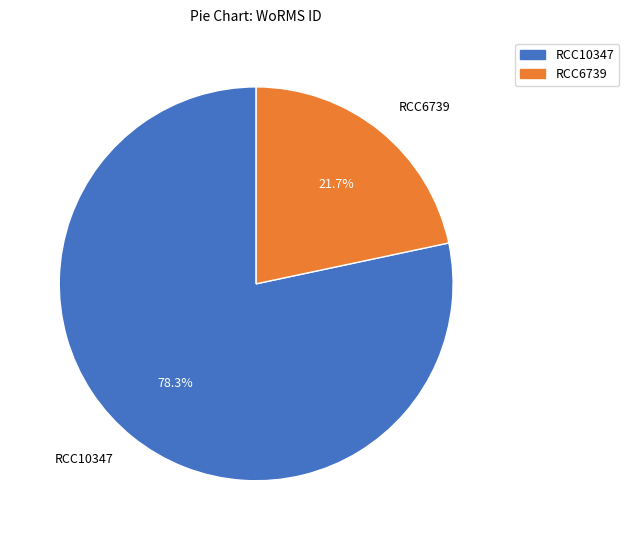

Is there a majority slice in this chart?

Yes